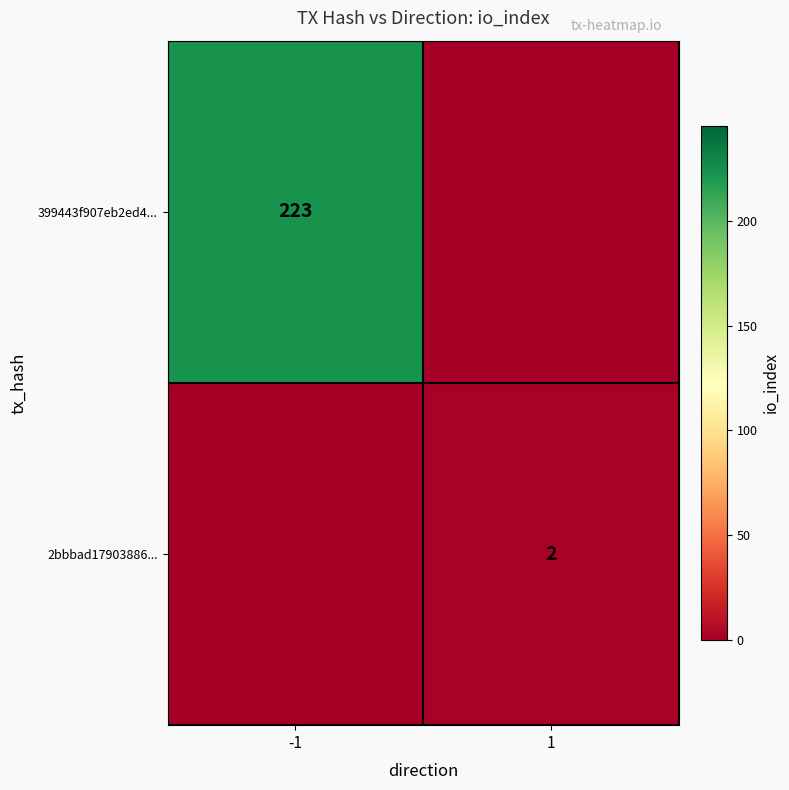

Is the value of 399443f907eb2ed4... at -1 greater than the value of 2bbbad17903886... at 1?

Yes